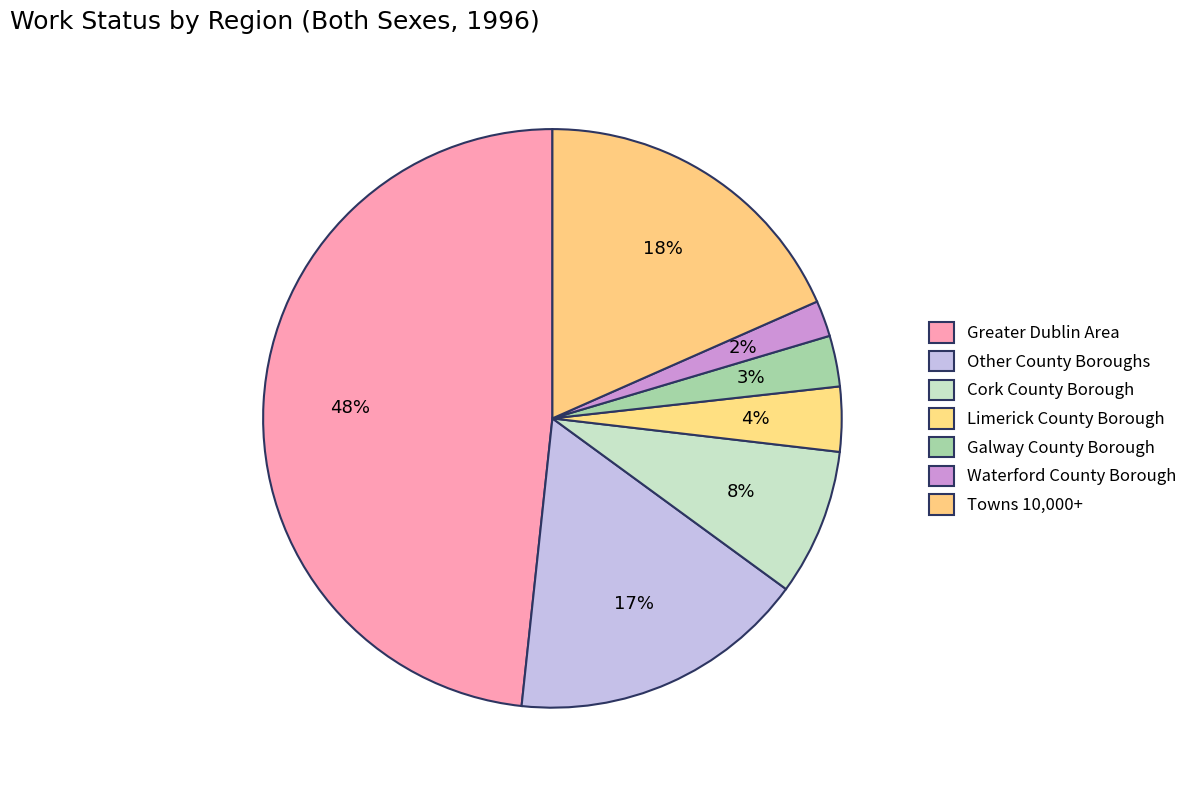

How many slices are in this pie chart?

7